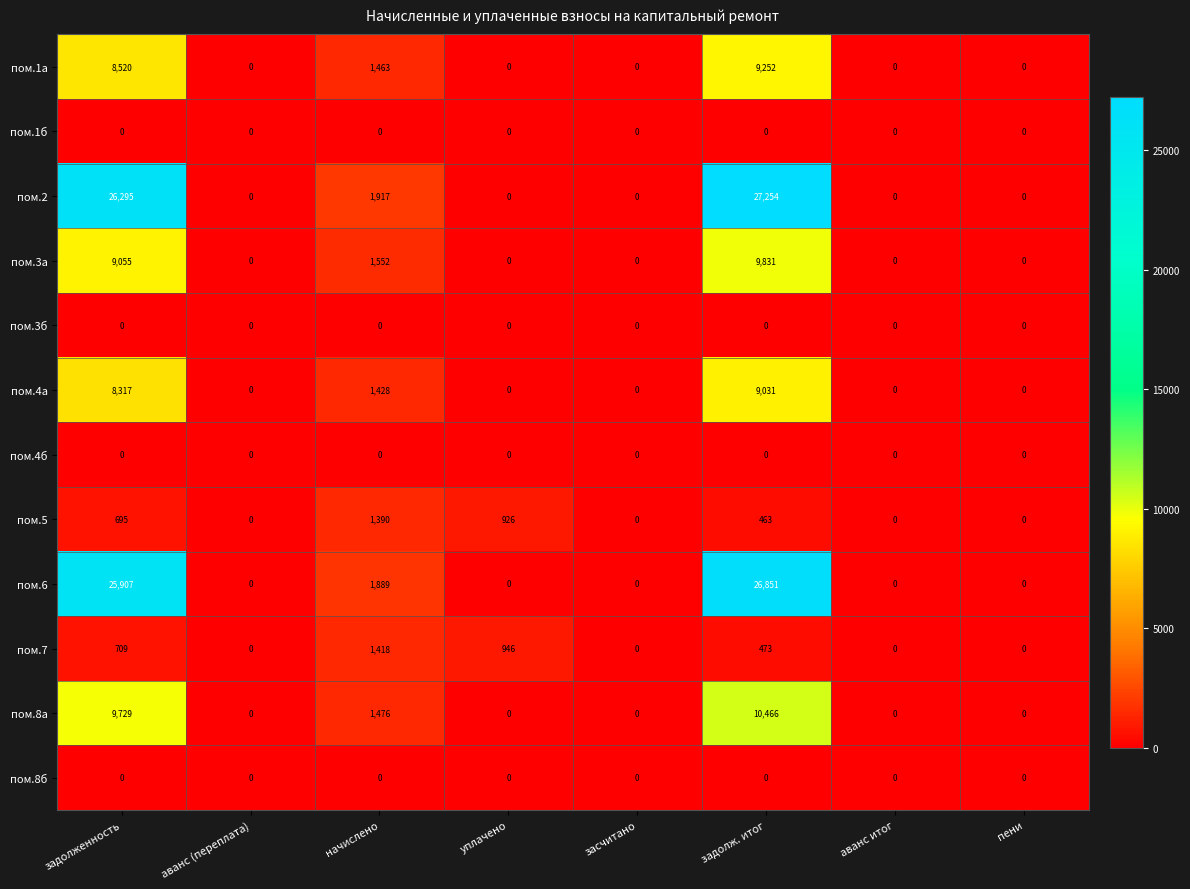

What is the sum of the пом.3а values at уплачено and задолж. итог?

9831